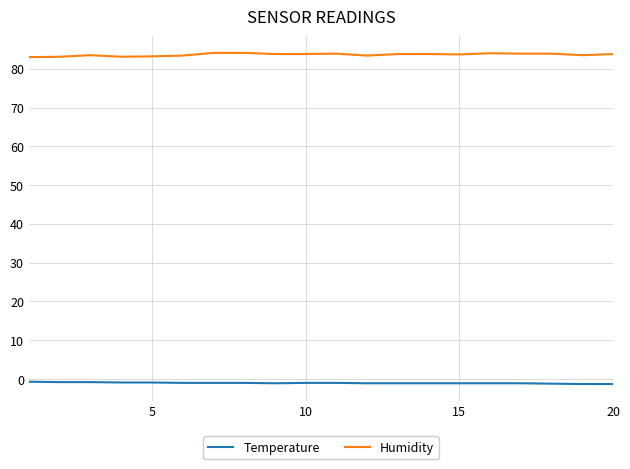

Is this an area chart (filled region under the line)?

No